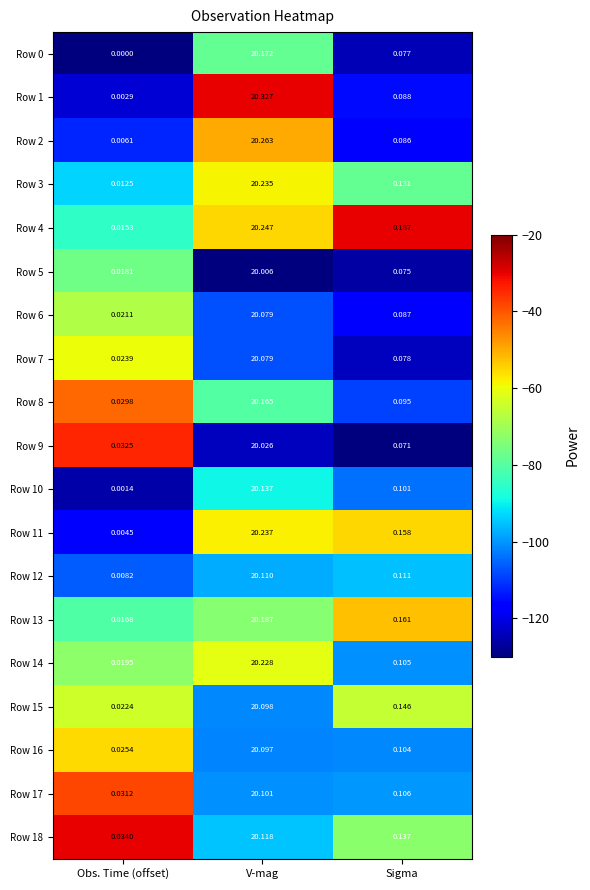

At which category is the sum across all series the highest?

V-mag